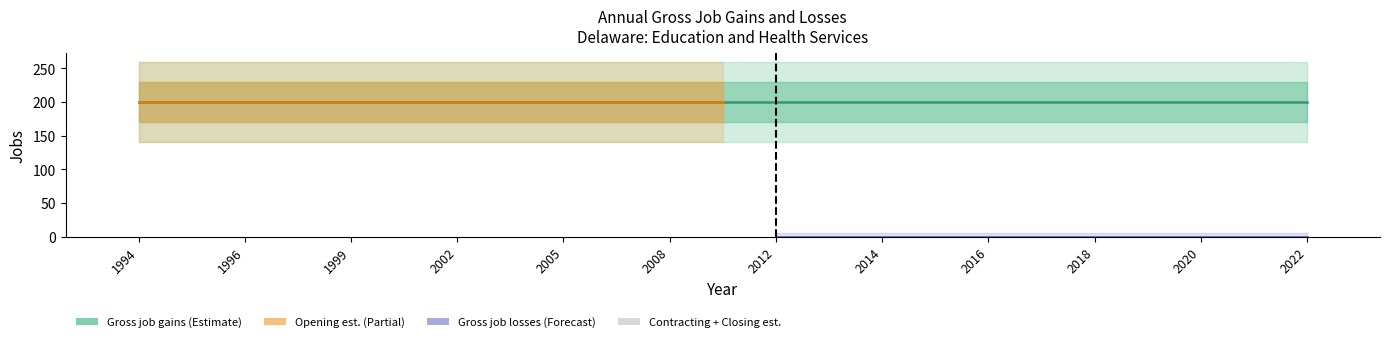

The Opening establishments series shows 200 at 2004. True or false?

True